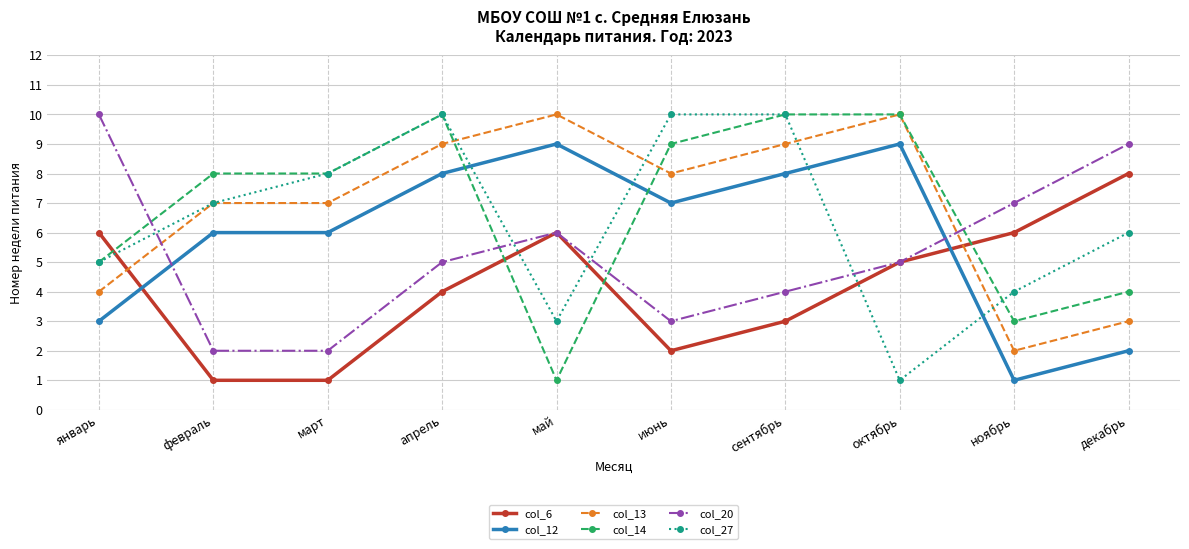

At which category does col_20 reach its first local peak?

май